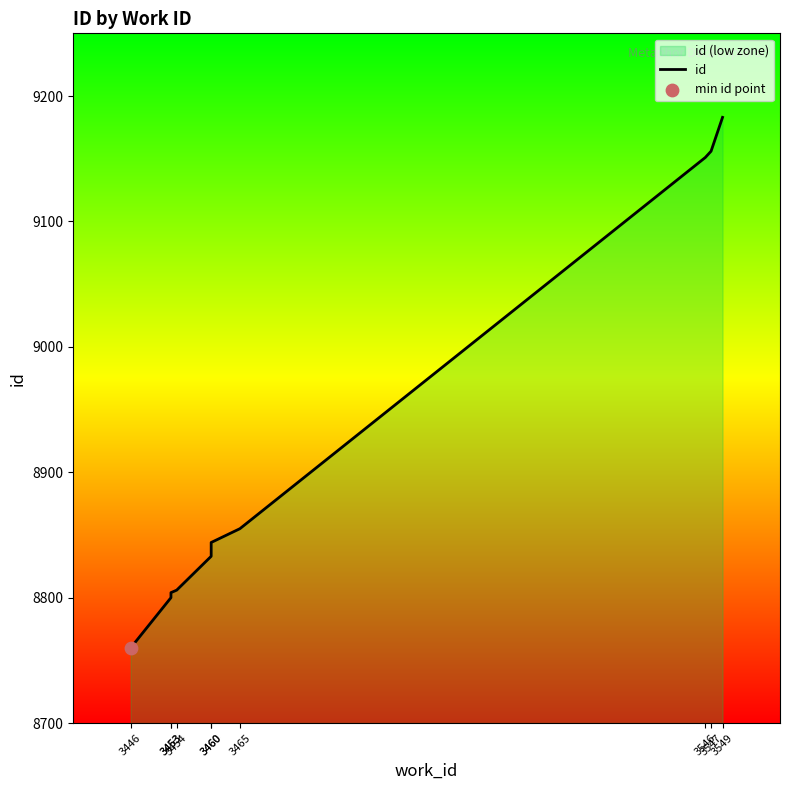

What is the change in value from 3454 to 3460?

+27